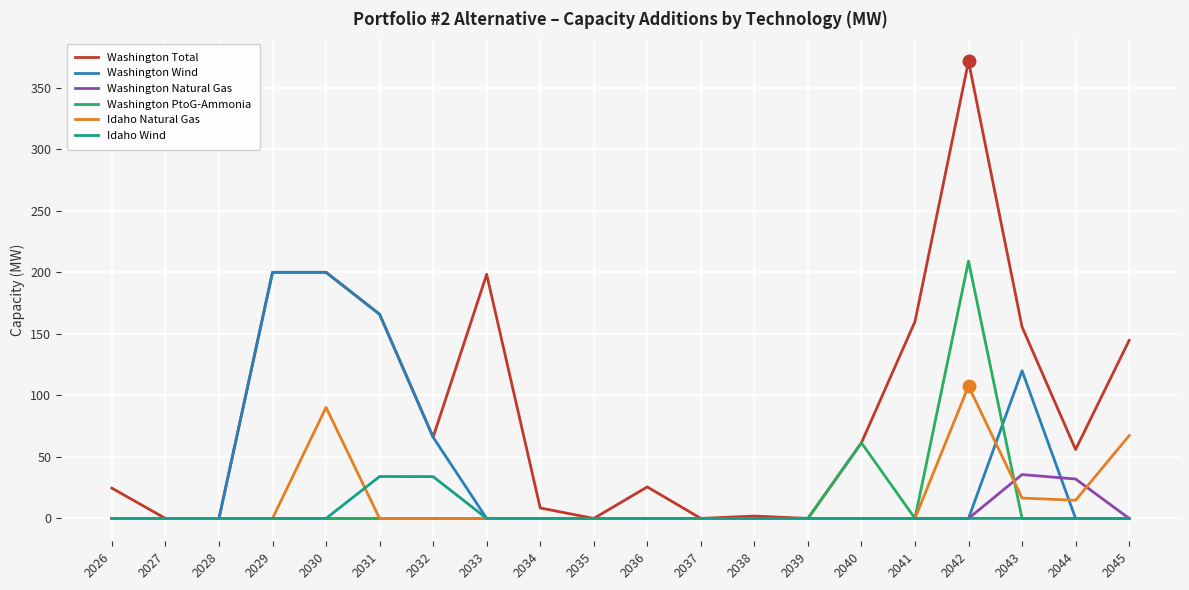

What is the spread (max minus min) of values at 2041?

160.0